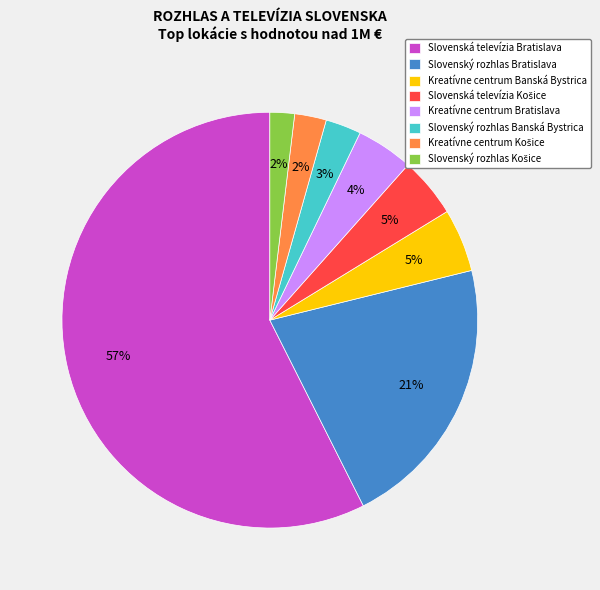

How many slices are in this pie chart?

8